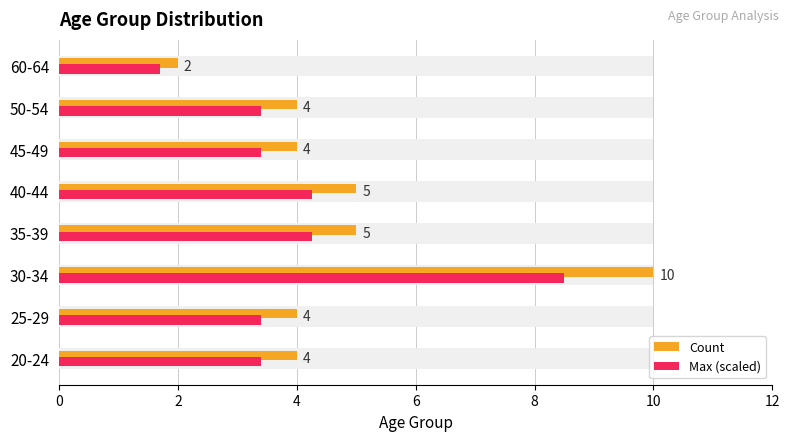

The value of Count at 20-24 is 4.0. True or false?

True